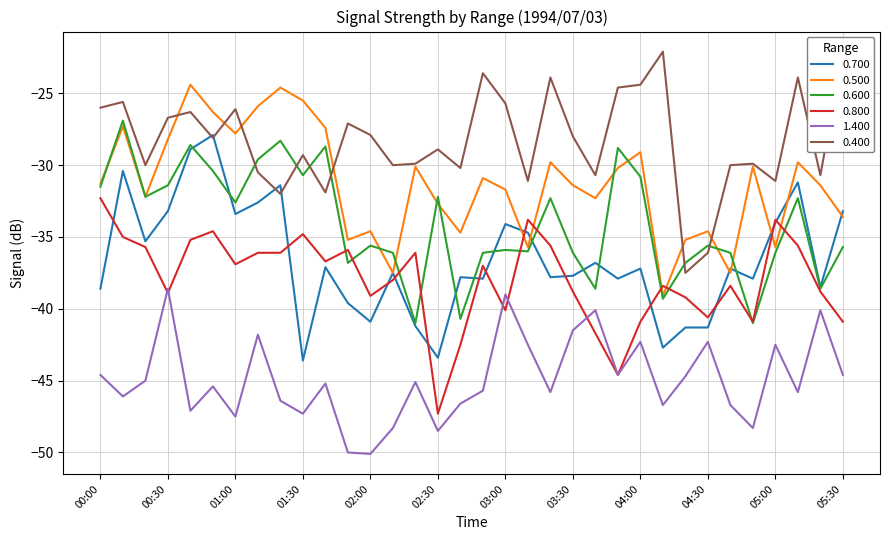

What are all the series names shown in the legend?

0.700, 0.500, 0.600, 0.800, 1.400, 0.400